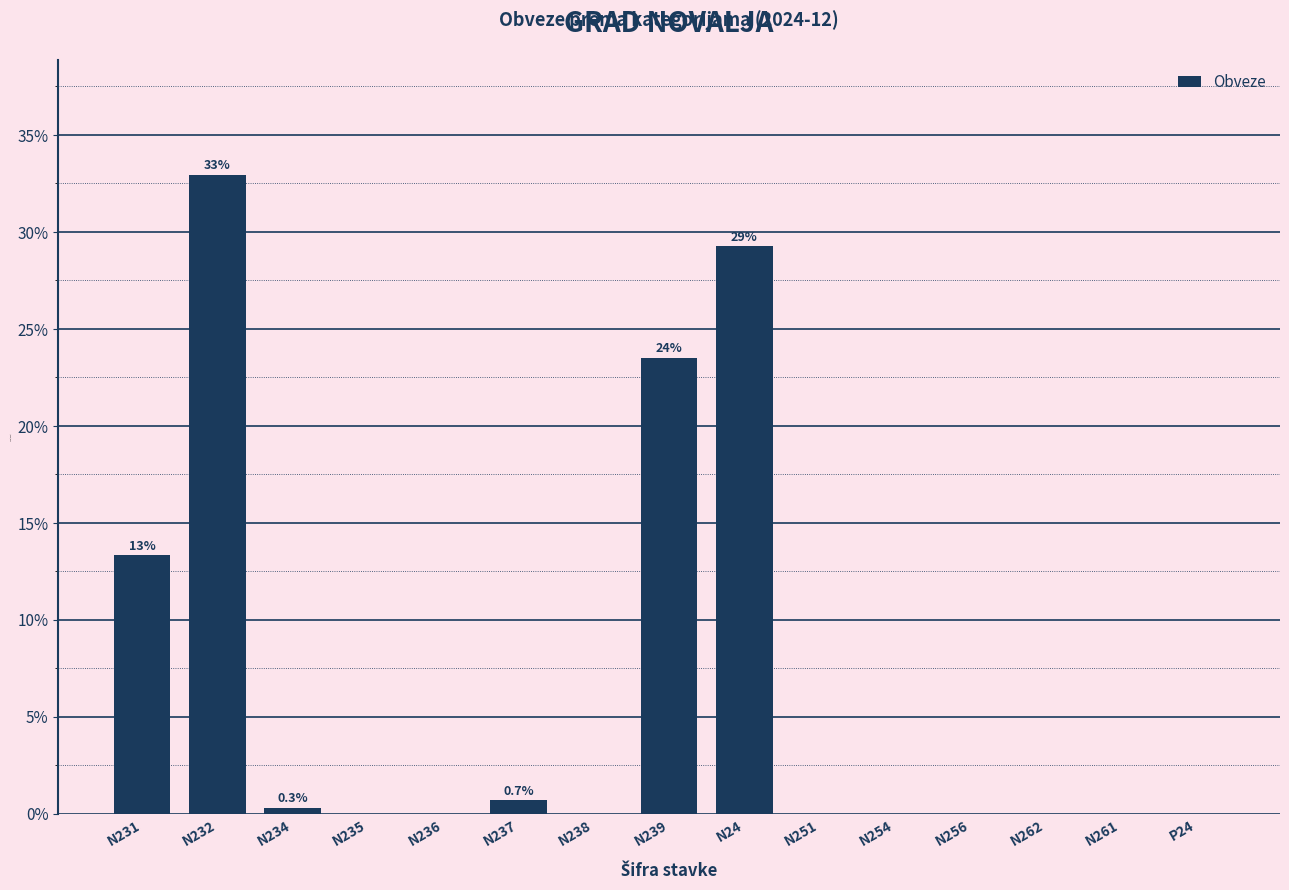

Reading left to right, extract all data points from this chart.

N231=13.3	N232=32.9	N234=0.3	N235=0.0	N236=0.0	N237=0.7	N238=0.0	N239=23.5	N24=29.3	N251=0.0	N254=0.0	N256=0.0	N262=0.0	N261=0.0	P24=0.0